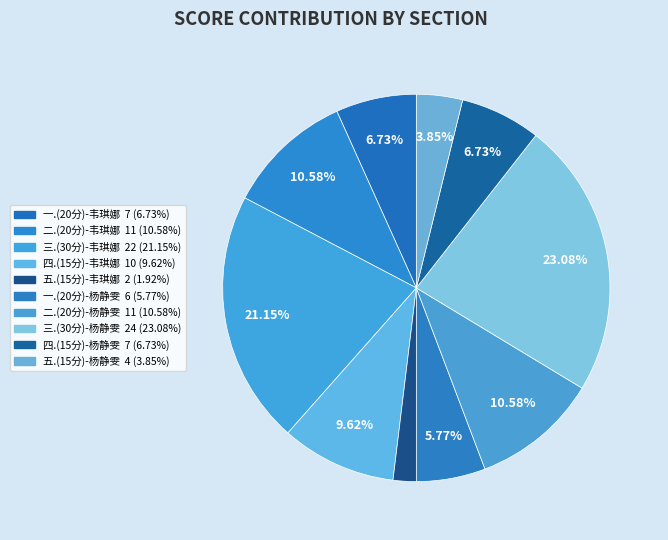

To the nearest percent, what is the difference between the 五.(15分)-杨静雯 and 三.(30分)-杨静雯 slice percentages?

19%